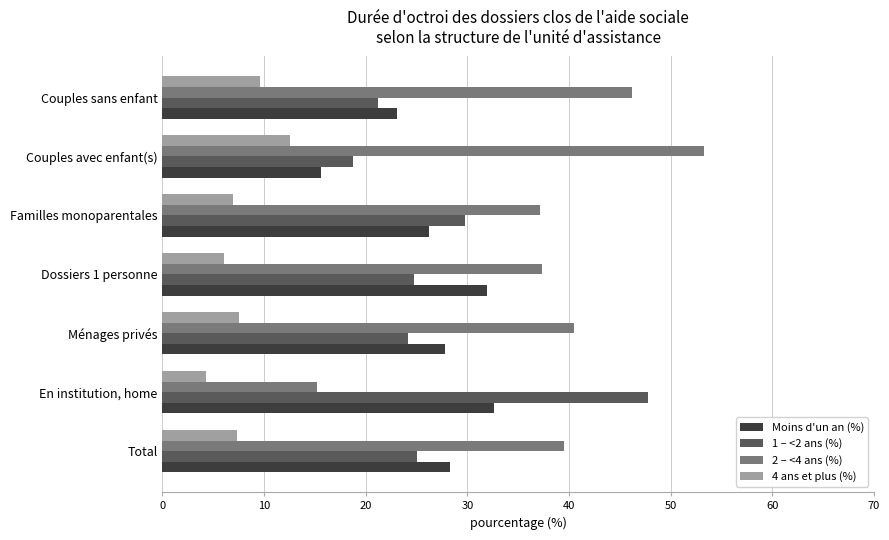

What is the average value of the 1 – <2 ans (%) series?

27.3